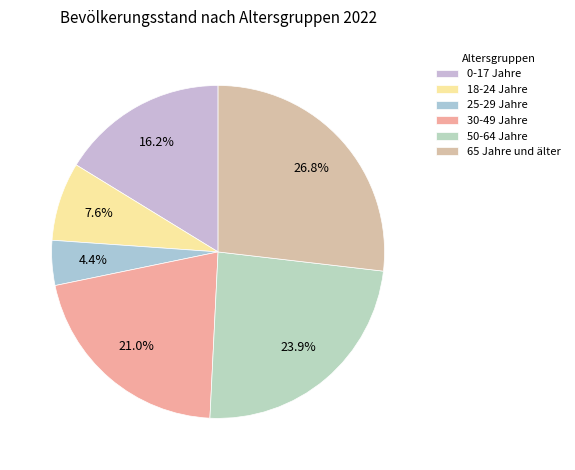

Between 30-49 Jahre and 50-64 Jahre, which is larger?

50-64 Jahre